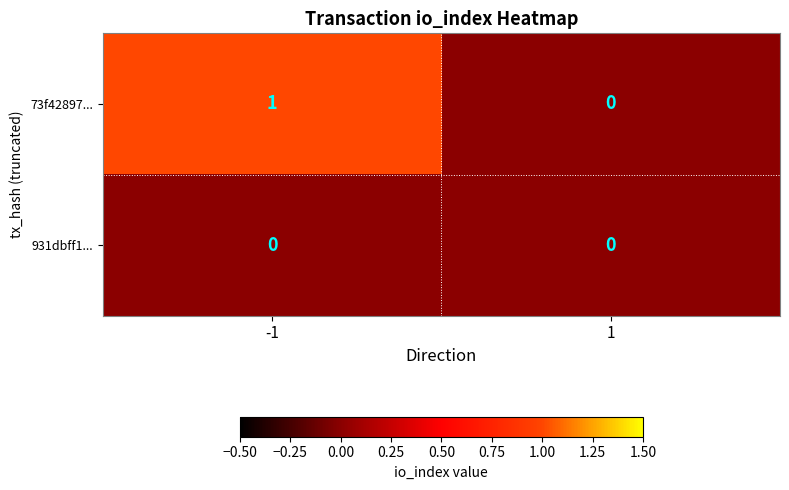

True or false: 73f42897... has a value of 0 at 1.

True